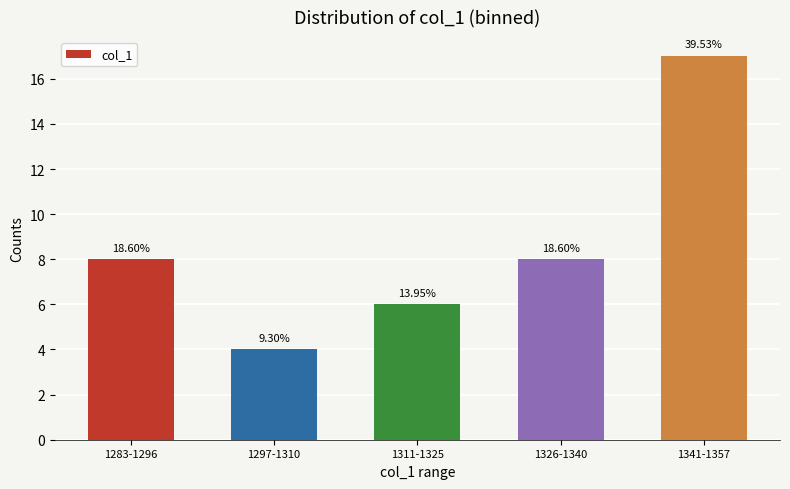

Rank the categories by value from highest to lowest.

1341-1357, 1283-1296, 1326-1340, 1311-1325, 1297-1310